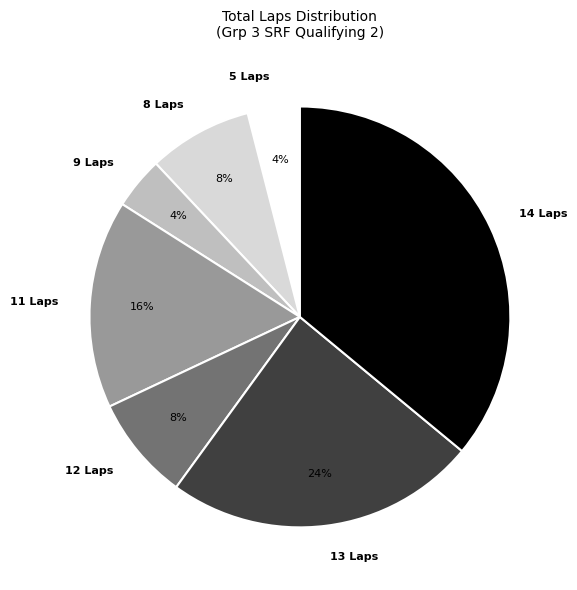

What percentage is the 9 Laps slice, to the nearest percent?

4%